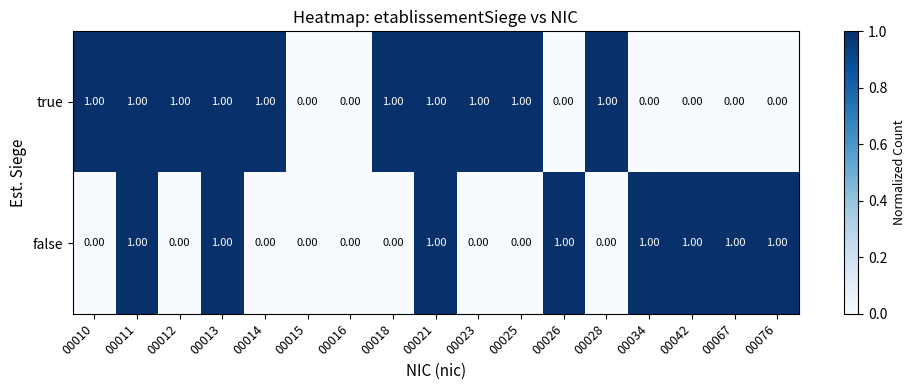

Which series has the largest total across all categories?

true